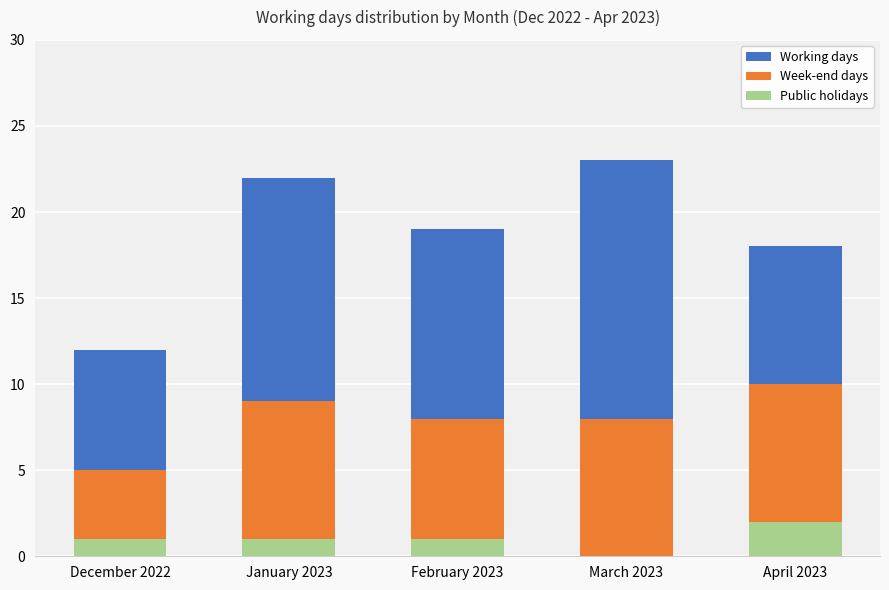

How many groups of bars are there?

5